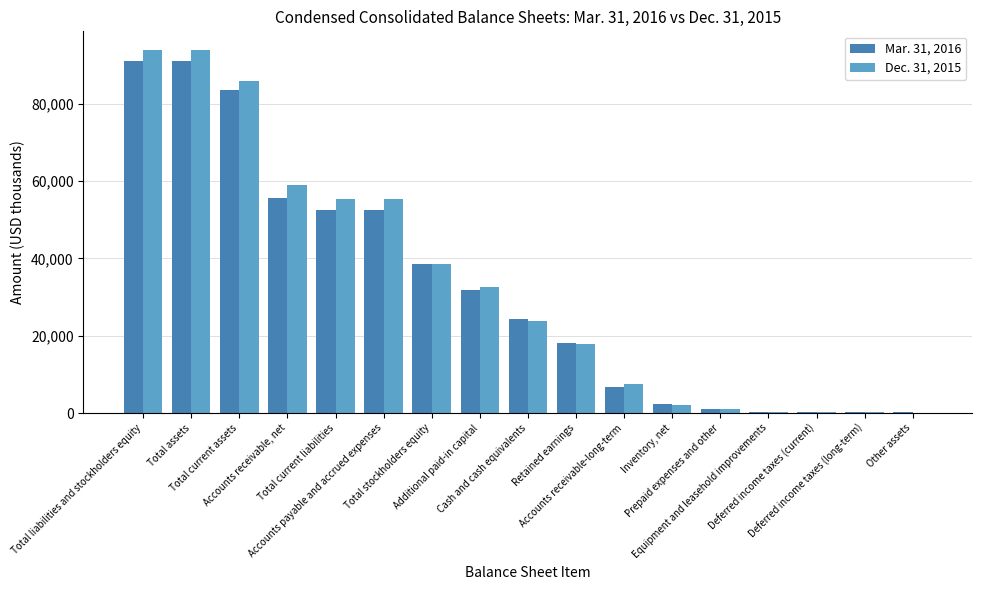

What is the greatest value displayed?

94082